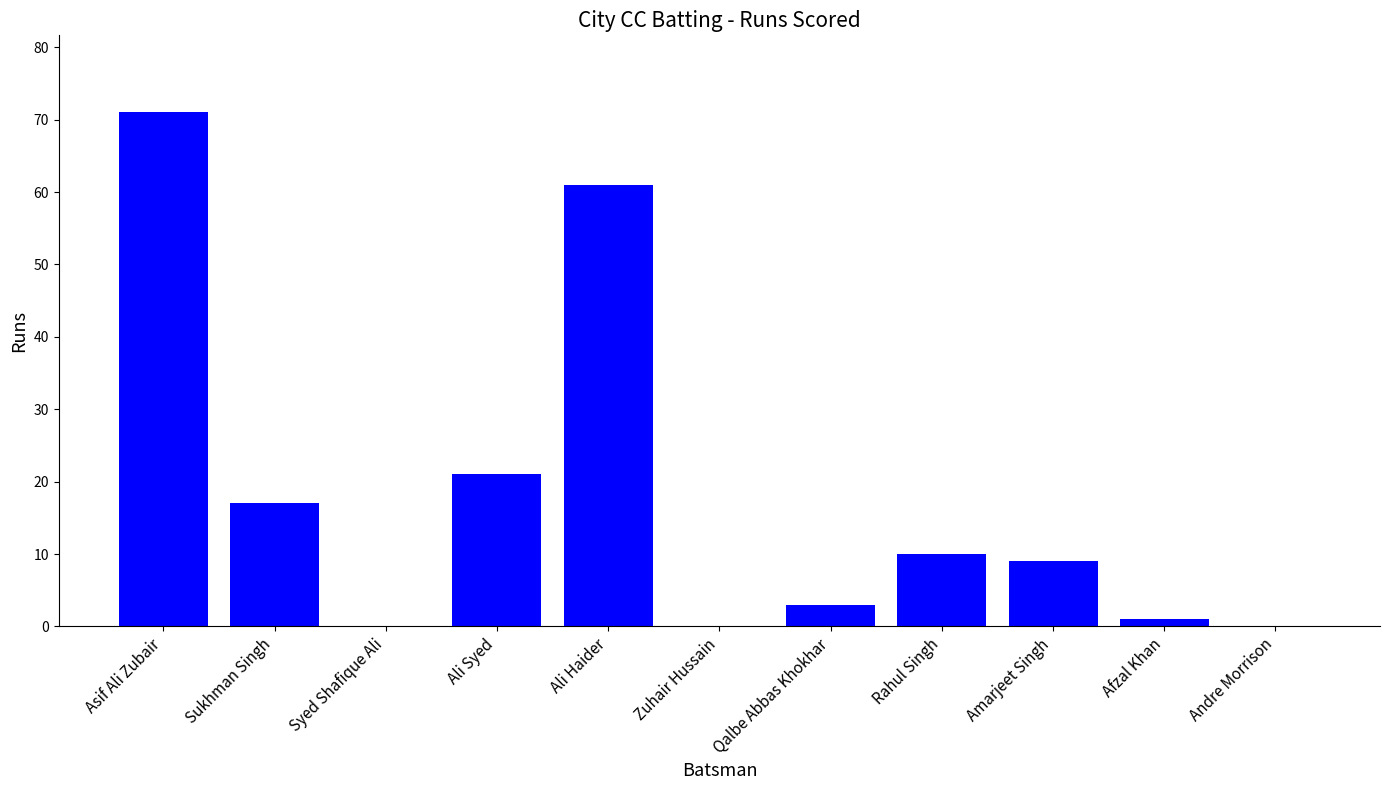

What is the change in value from Asif Ali Zubair to Zuhair Hussain?

-71